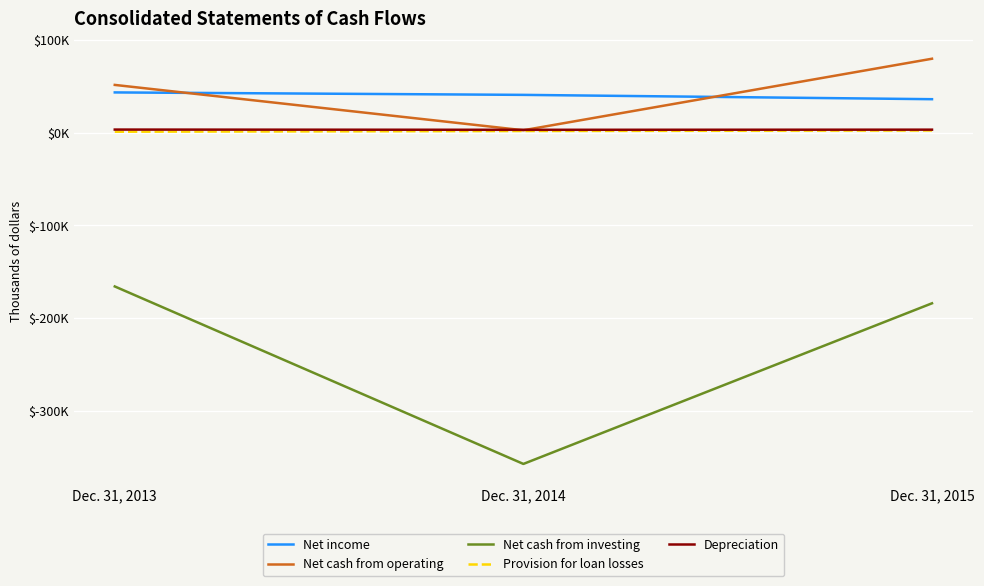

Reading left to right, what are all the values shown in this chart?

Net income: Dec. 31, 2013=43465	Dec. 31, 2014=40824	Dec. 31, 2015=36153
Net cash from operating: Dec. 31, 2013=51566	Dec. 31, 2014=2648	Dec. 31, 2015=79816
Net cash from investing: Dec. 31, 2013=-165885	Dec. 31, 2014=-357372	Dec. 31, 2015=-184062
Provision for loan losses: Dec. 31, 2013=1050	Dec. 31, 2014=1850	Dec. 31, 2015=2400
Depreciation: Dec. 31, 2013=3381	Dec. 31, 2014=3133	Dec. 31, 2015=3283